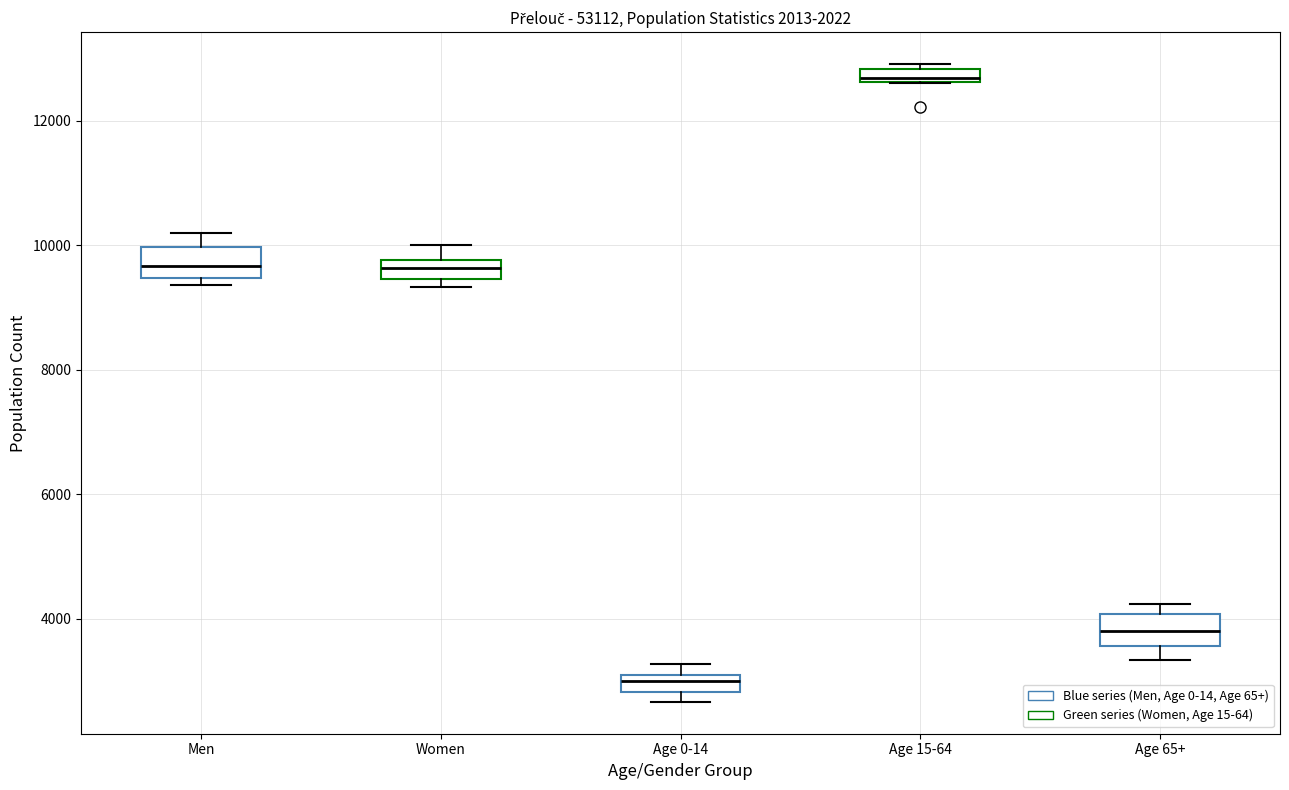

Where is the lower edge of the box for Age 0-14 on the y-axis? The values are not printed on the chart, so give them approximately, as read against the axis.

2800